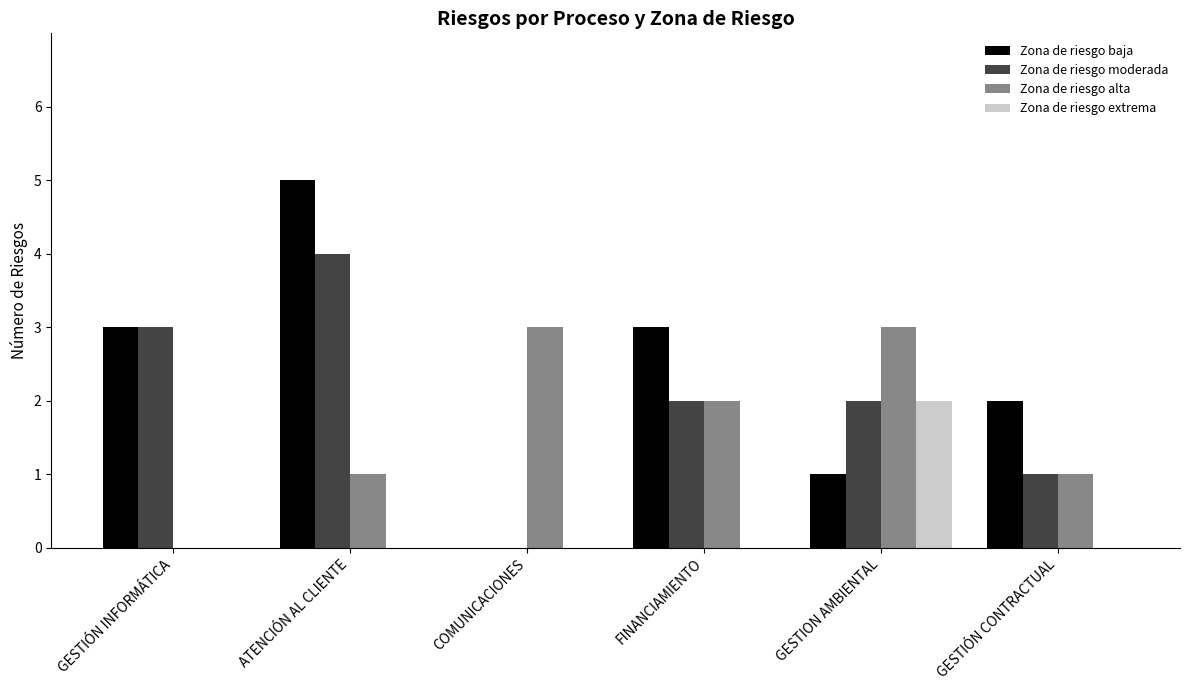

What is the highest value of the Zona de riesgo moderada series?

4